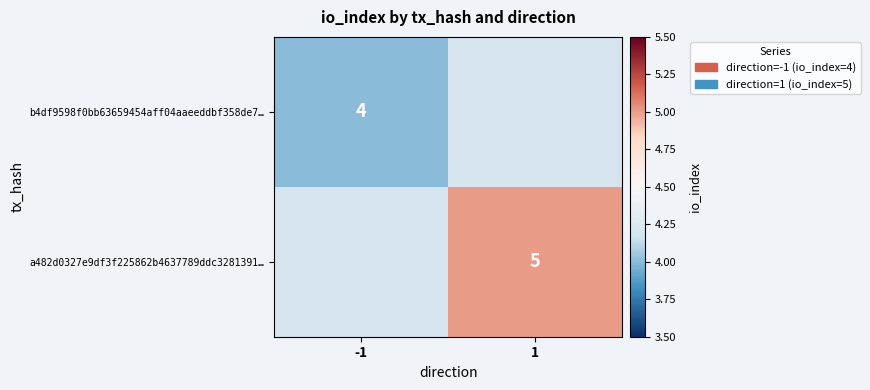

The value of a482d0327e9df3f225862b4637789ddc3281391… at 1 is 6.8. True or false?

False